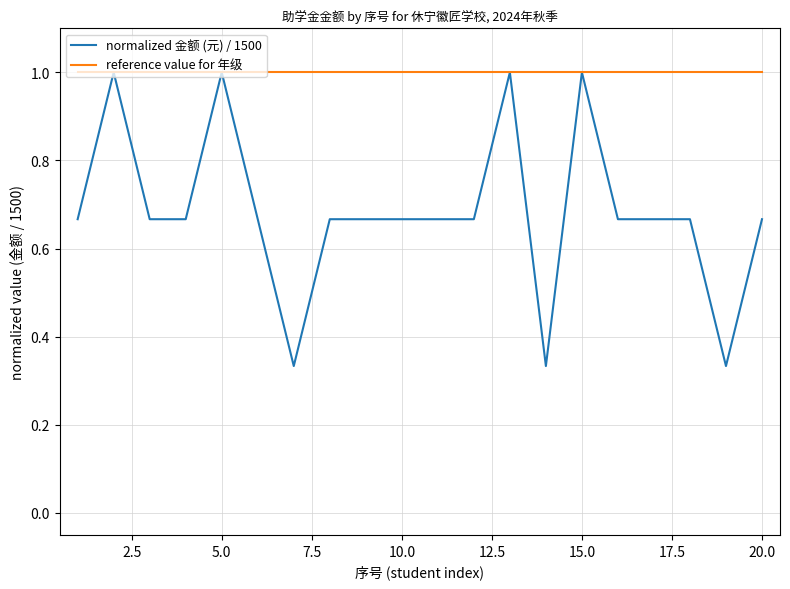

Rank the series by their average value, from lowest to highest.

normalized 金额 (元) / 1500, reference value for 年级